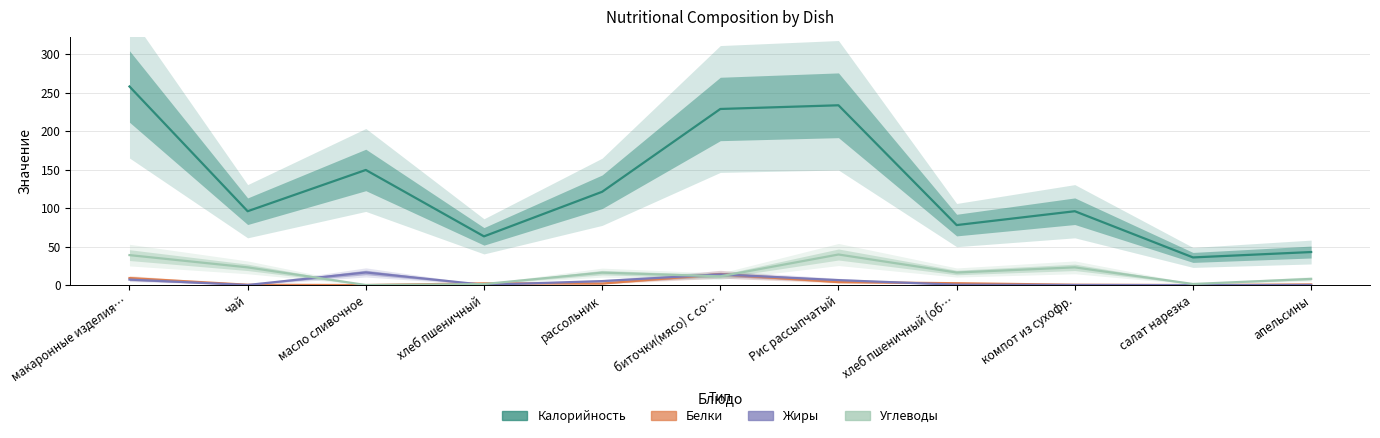

How many values in the Калорийность series exceed 96?

5